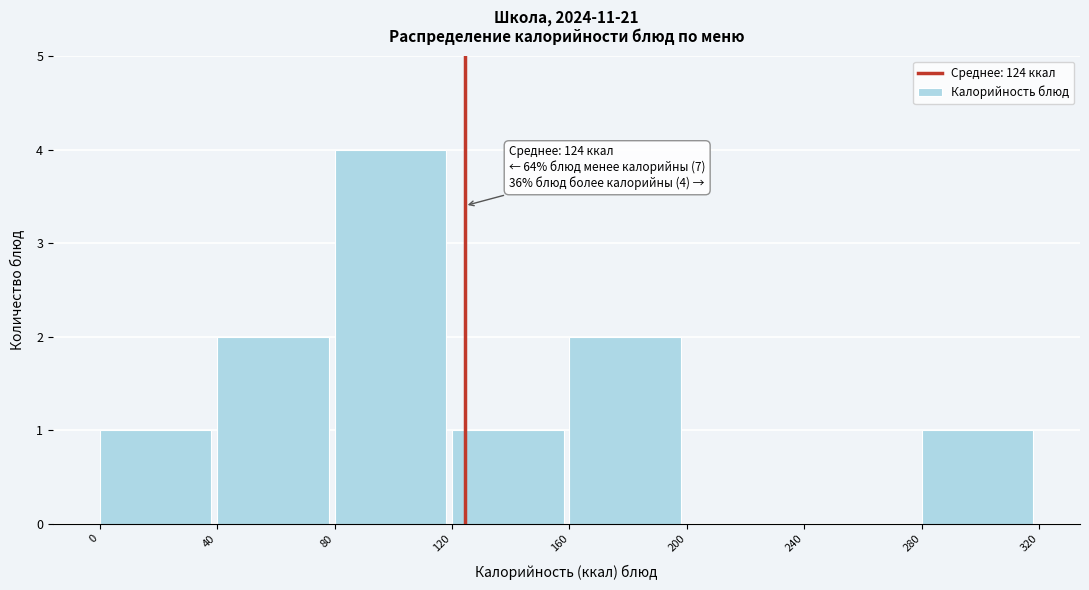

Over which range of the x-axis is the bar tallest?

80 to 120